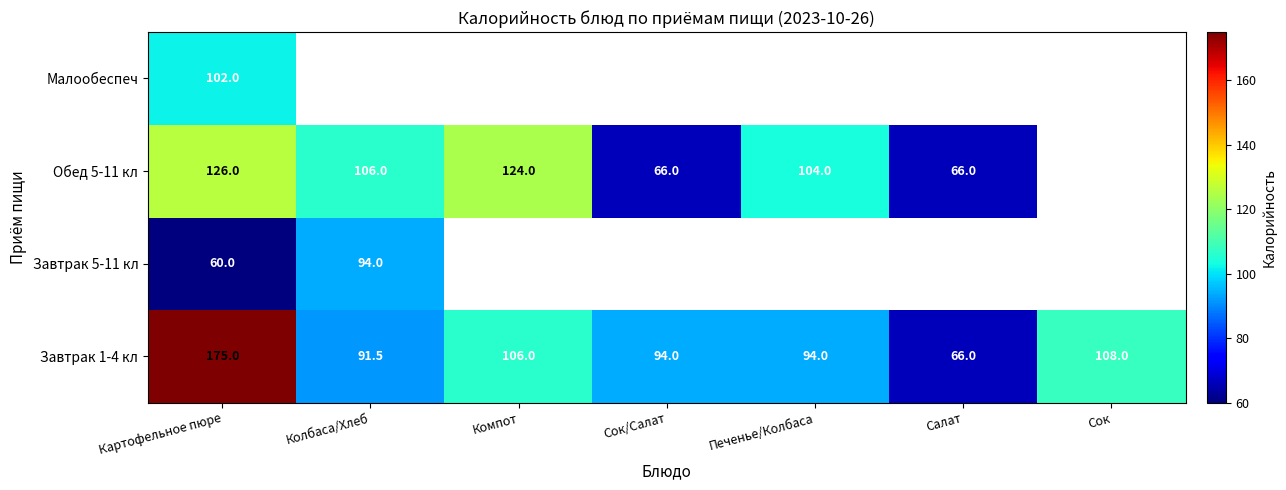

What is the greatest value displayed?

175.0